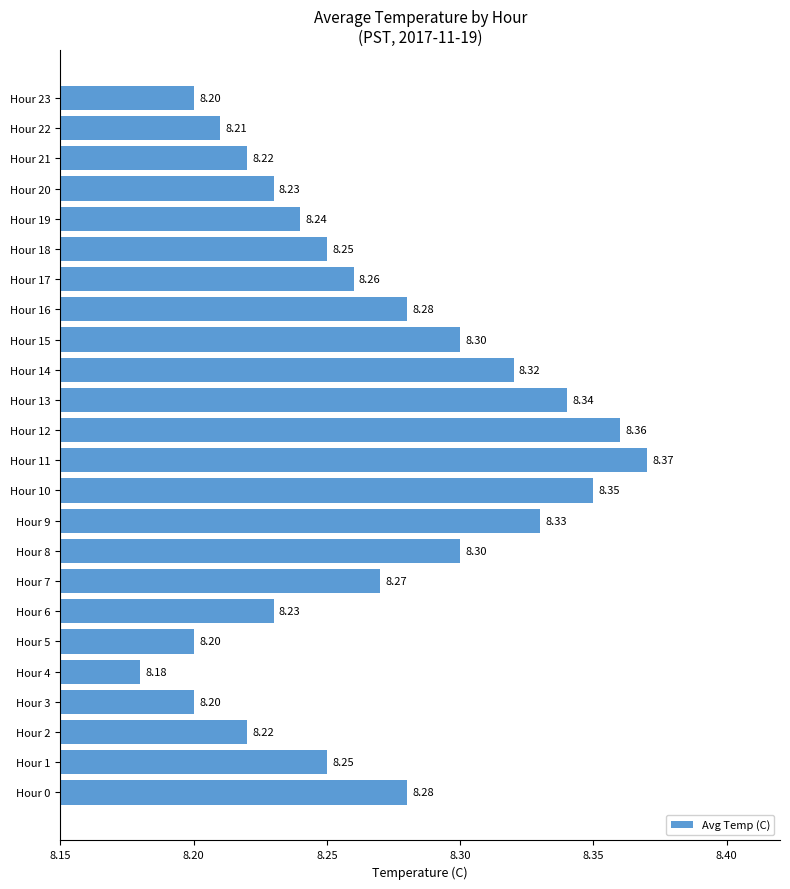

What is the average value?

8.3